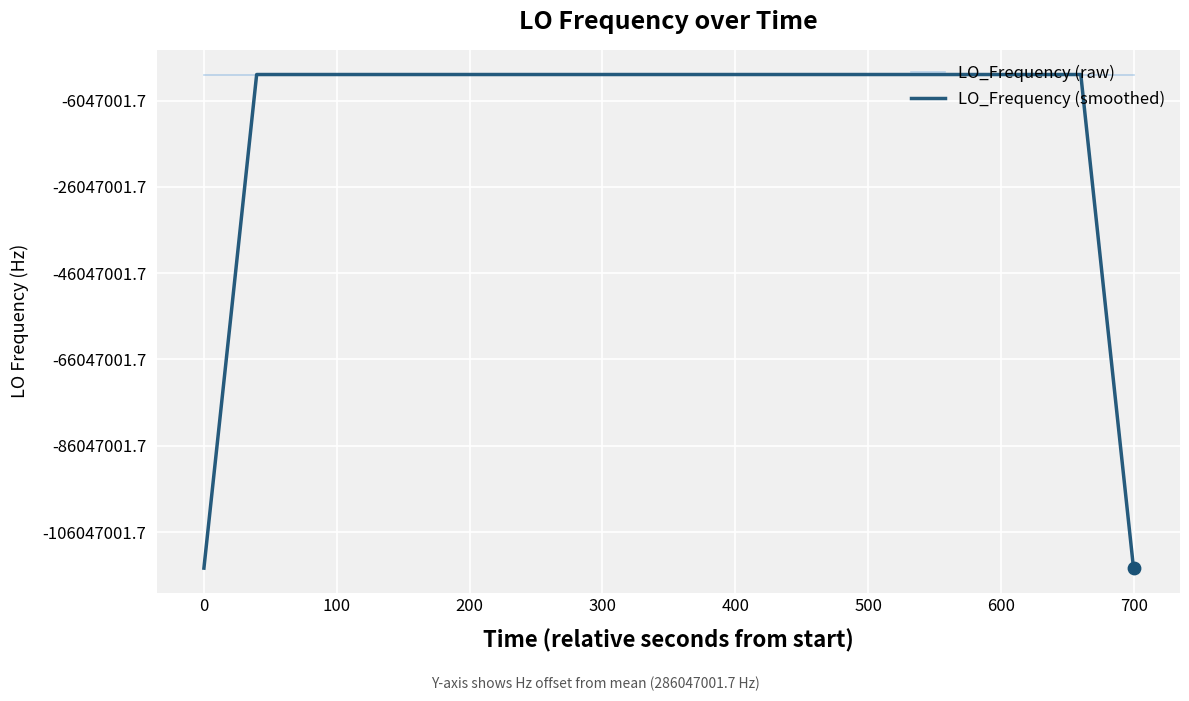

Which series has the largest total across all categories?

LO_Frequency (raw)